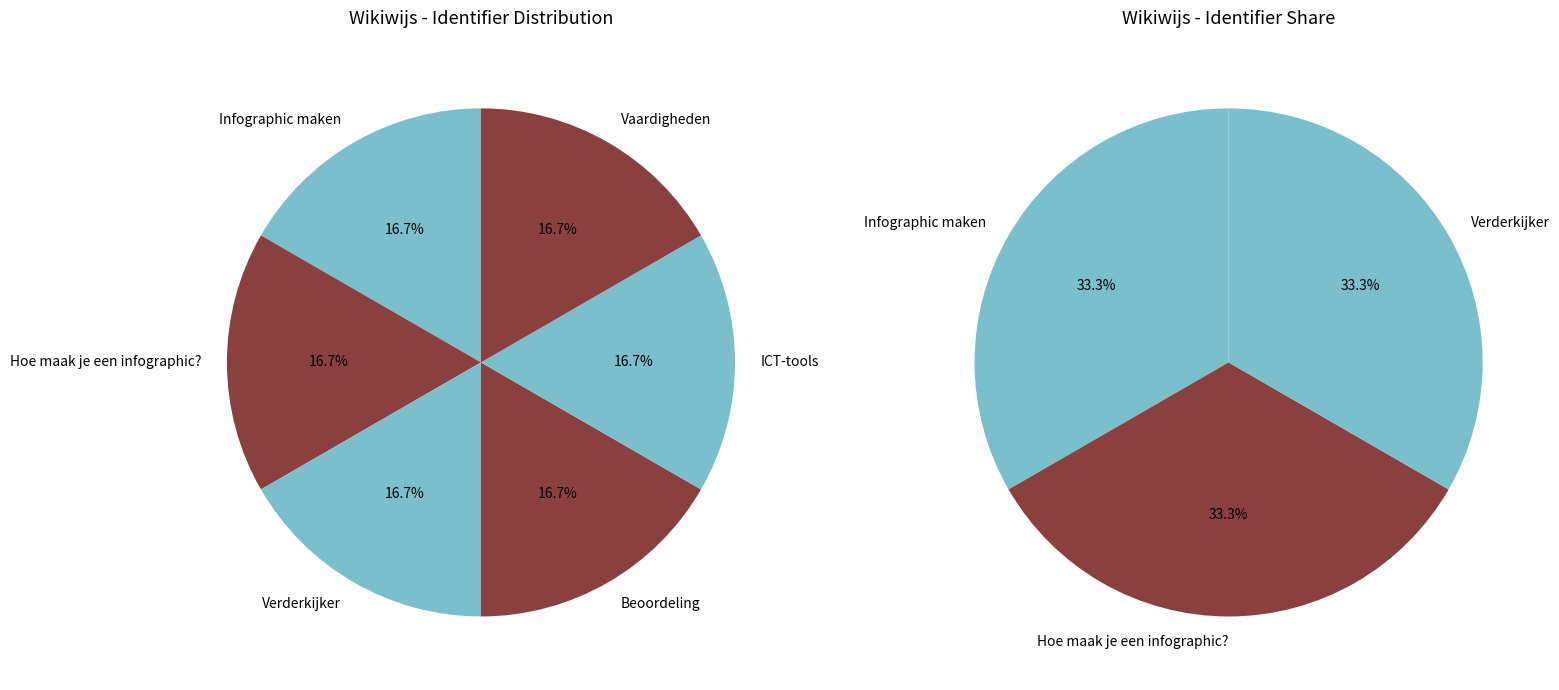

To the nearest percent, what is the combined percentage of Vaardigheden and Hoe maak je een infographic??

33%